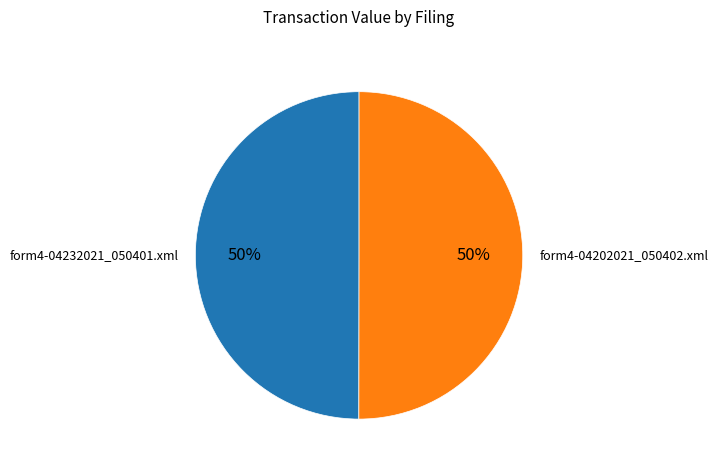

To the nearest percent, what portion does form4-04232021_050401.xml represent?

50%